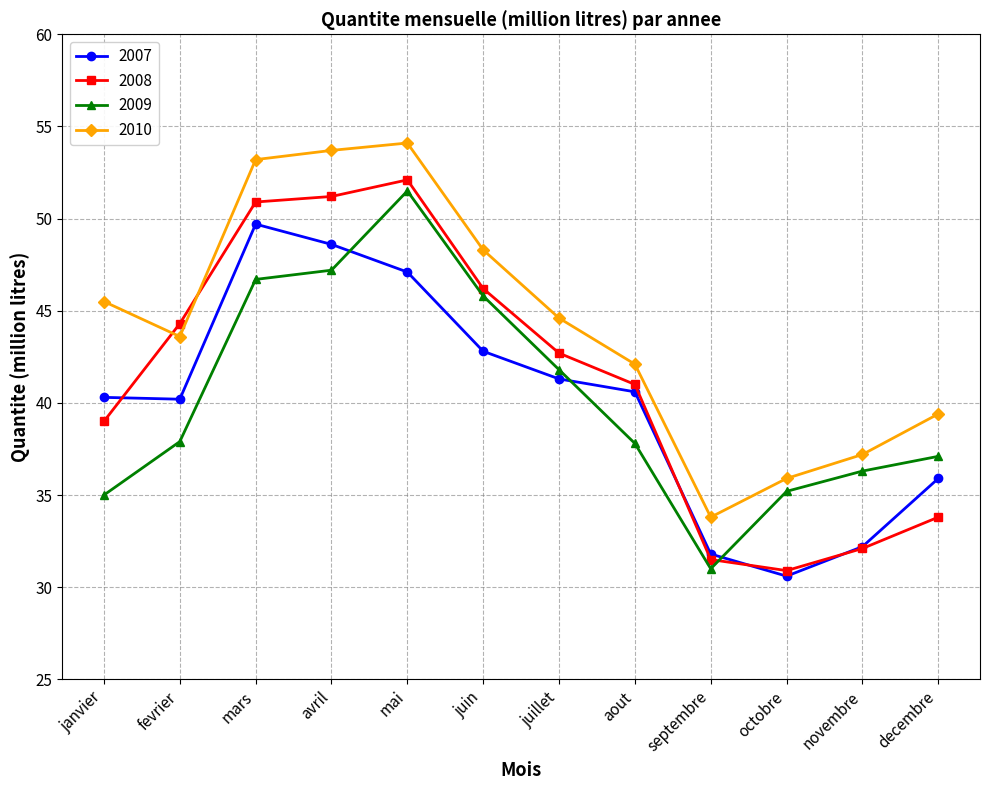

True or false: 2008 has more than 0 points higher than both neighbors.

True